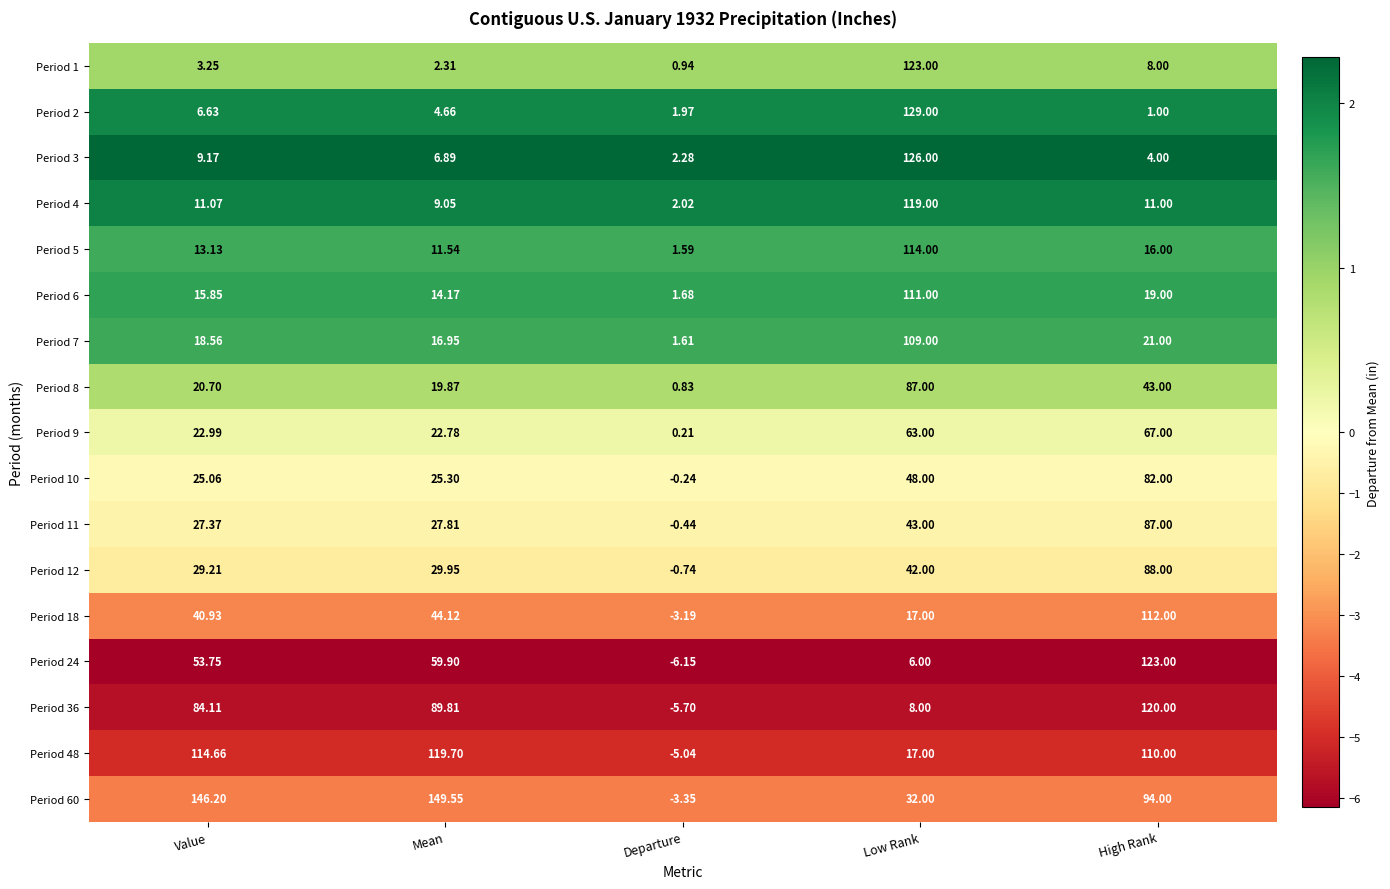

Is the value of Period 9 at Value greater than the value of Period 12 at Value?

No